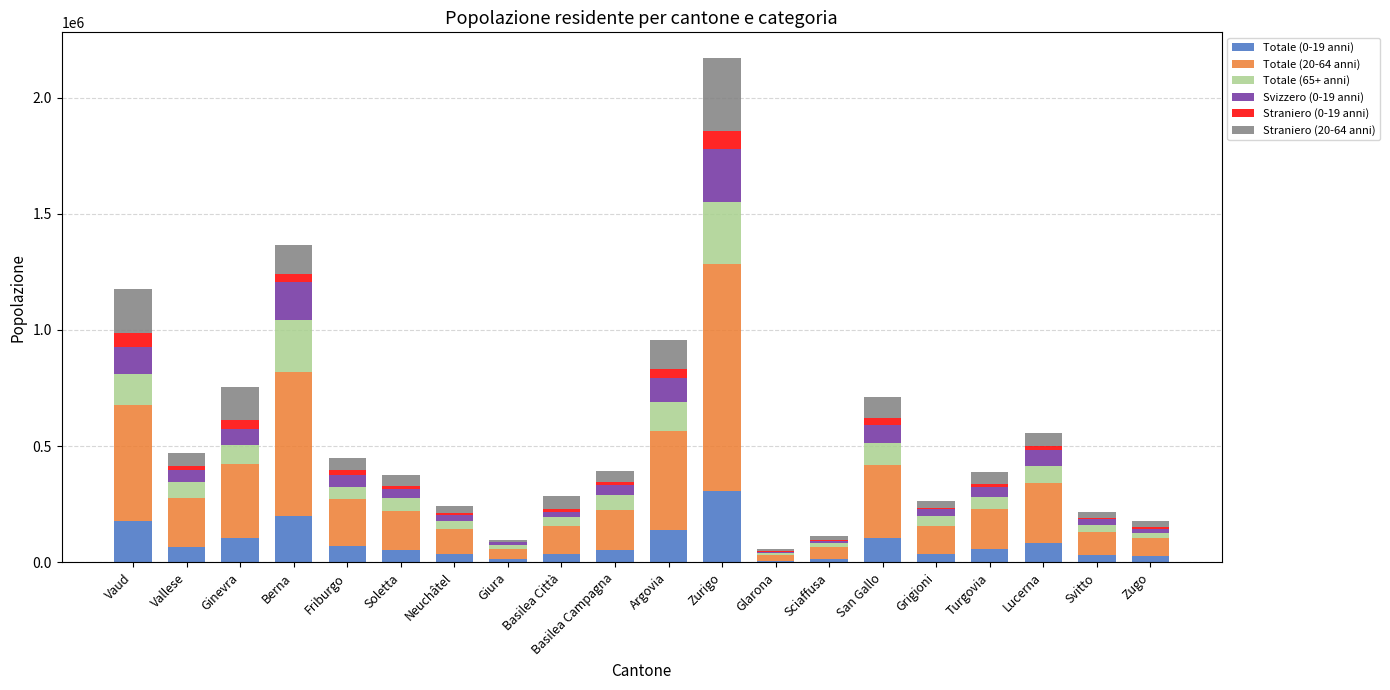

At which category is the sum across all series the highest?

Zurigo